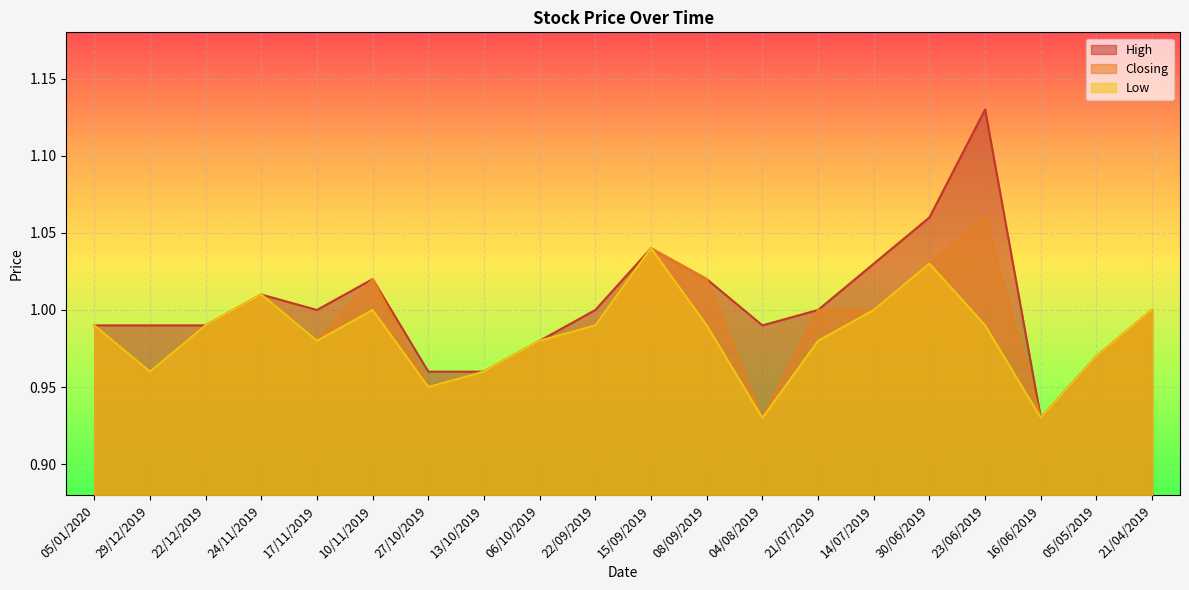

What are all the series names shown in the legend?

High, Closing, Low